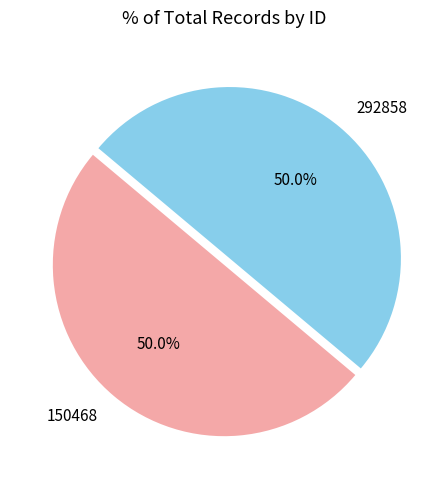

The 150468 slice represents 63% of the pie. True or false?

False